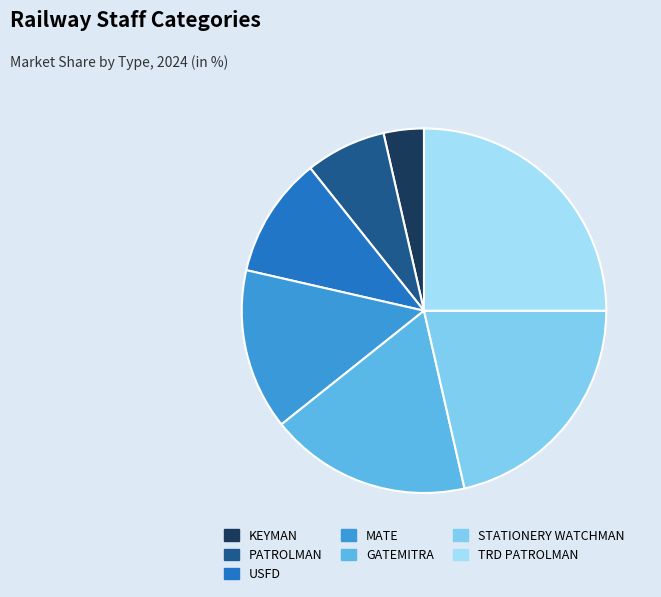

Do MATE and TRD PATROLMAN together represent more than half of the pie?

No